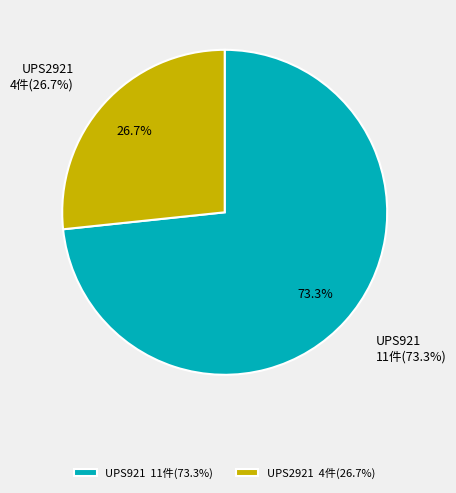

Is it true that UPS921 is 62% of the pie?

False